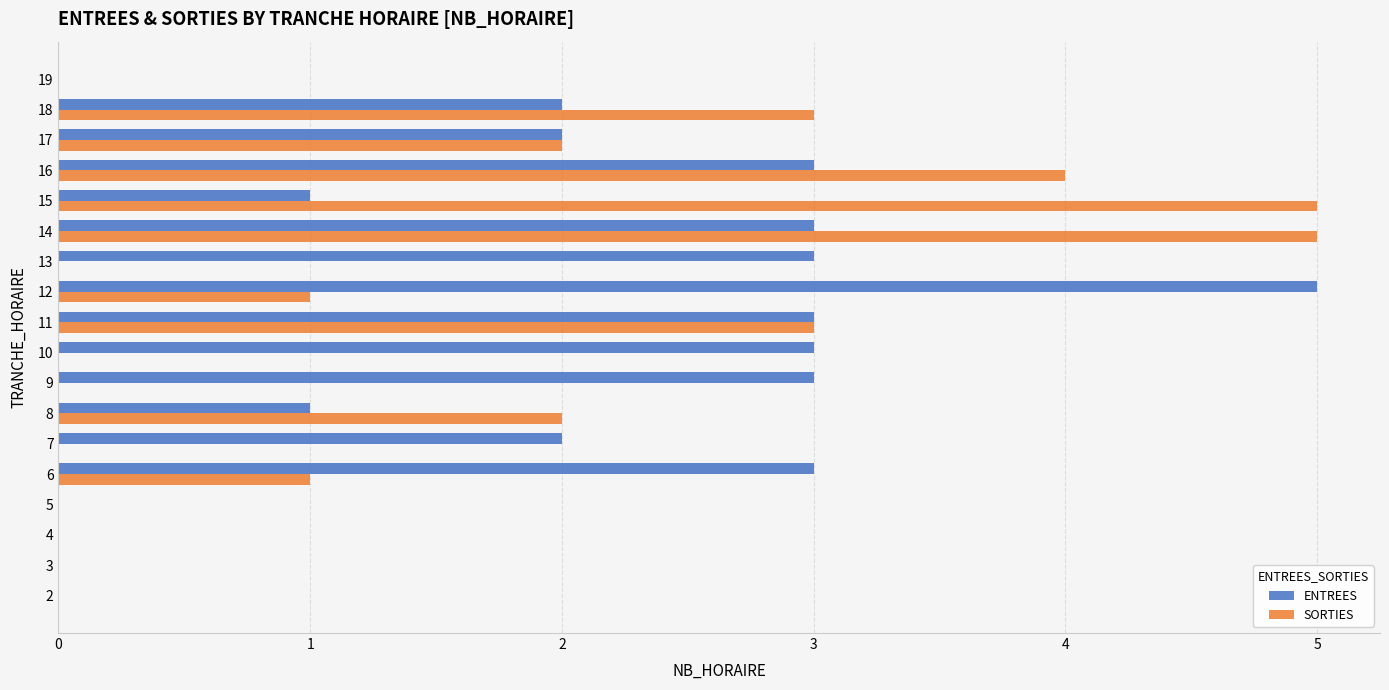

What is the sum of all SORTIES values?

26